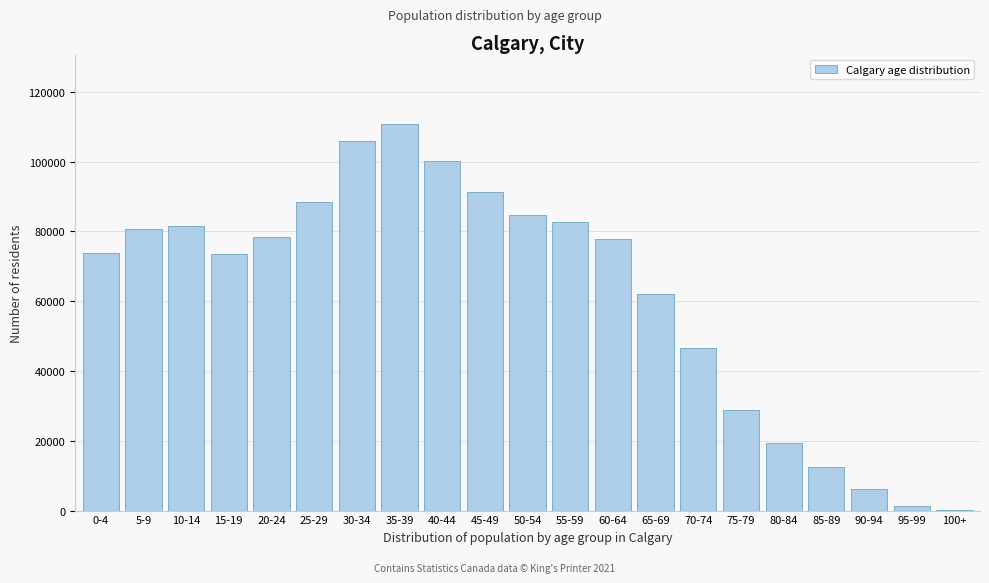

What is the sum of all values?

1306765